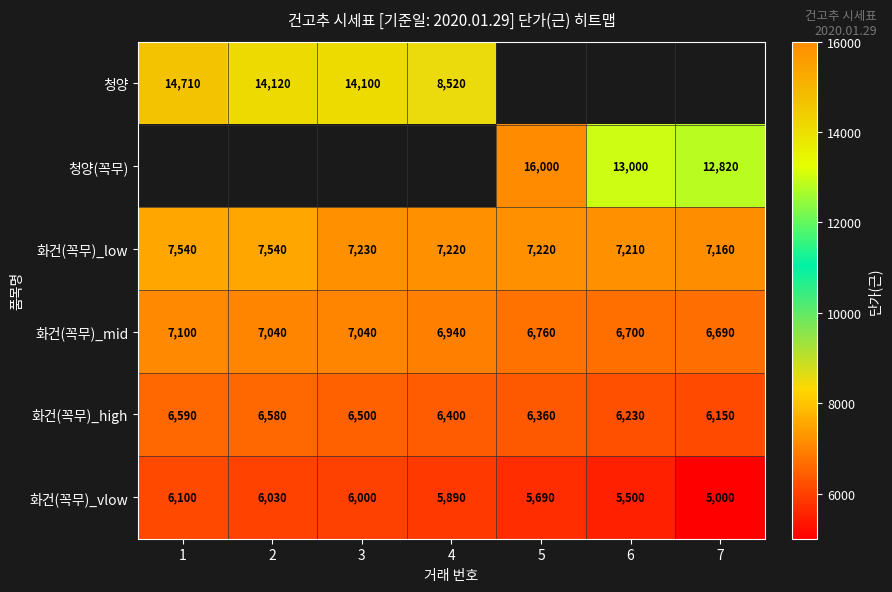

List the labels in order of 화건(꼭무)_high value, smallest first.

7, 6, 5, 4, 3, 2, 1